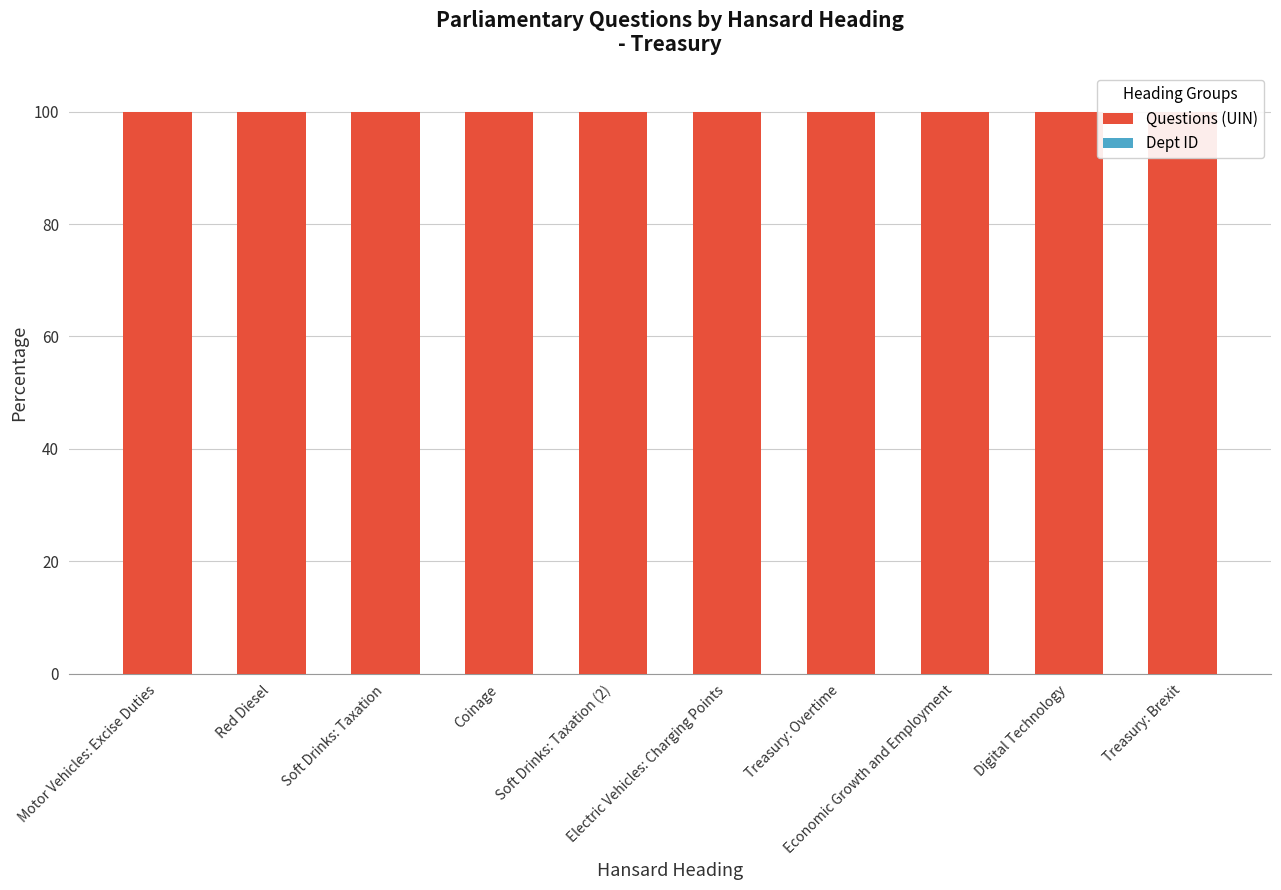

At which label is Dept ID closest to 0?

Digital Technology